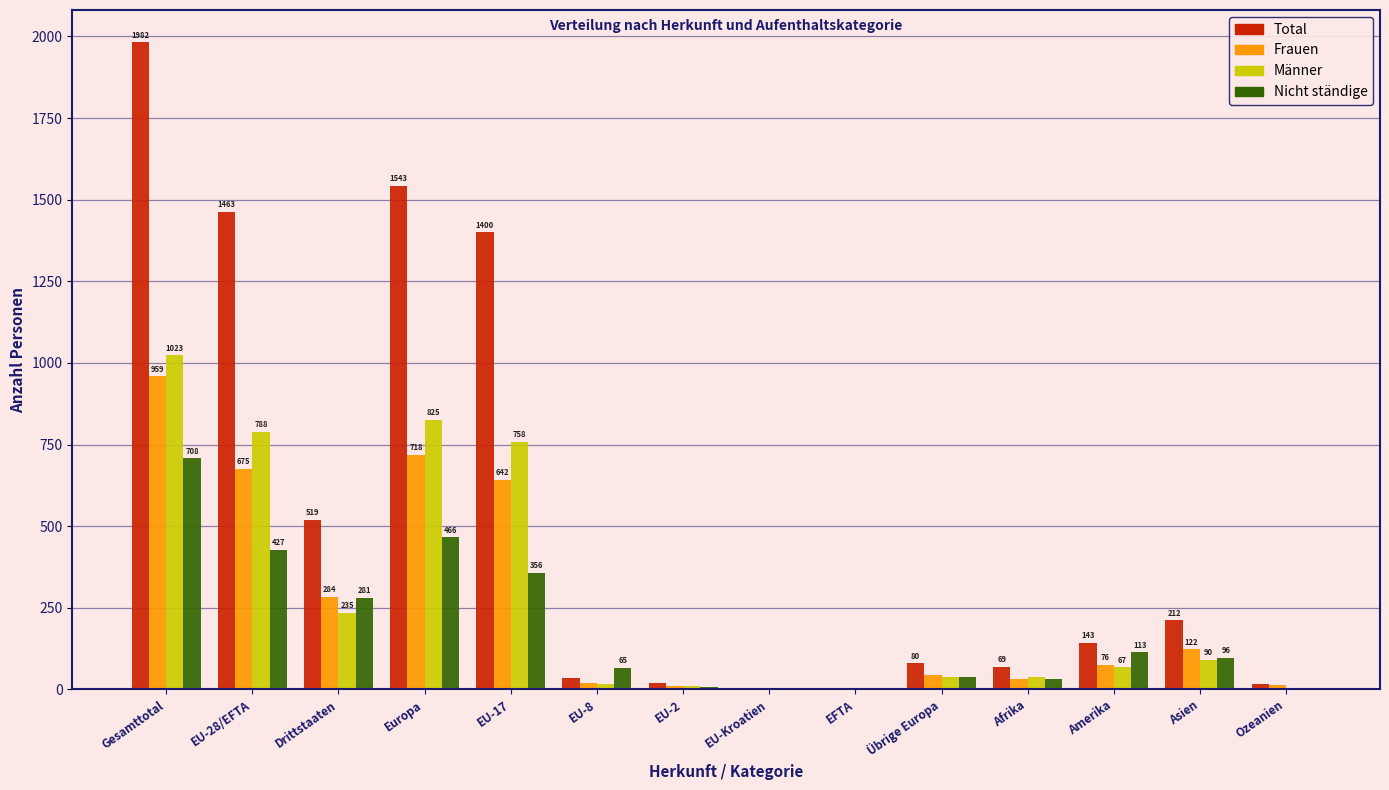

Reading left to right, what are all the values shown in this chart?

Total: Gesamttotal=1982	EU-28/EFTA=1463	Drittstaaten=519	Europa=1543	EU-17=1400	EU-8=34	EU-2=19	EU-Kroatien=5	EFTA=5	Übrige Europa=80	Afrika=69	Amerika=143	Asien=212	Ozeanien=15
Frauen: Gesamttotal=959	EU-28/EFTA=675	Drittstaaten=284	Europa=718	EU-17=642	EU-8=19	EU-2=10	EU-Kroatien=2	EFTA=2	Übrige Europa=43	Afrika=31	Amerika=76	Asien=122	Ozeanien=12
Männer: Gesamttotal=1023	EU-28/EFTA=788	Drittstaaten=235	Europa=825	EU-17=758	EU-8=15	EU-2=9	EU-Kroatien=3	EFTA=3	Übrige Europa=37	Afrika=38	Amerika=67	Asien=90	Ozeanien=3
Nicht ständige: Gesamttotal=708	EU-28/EFTA=427	Drittstaaten=281	Europa=466	EU-17=356	EU-8=65	EU-2=6	EU-Kroatien=0	EFTA=0	Übrige Europa=39	Afrika=31	Amerika=113	Asien=96	Ozeanien=2